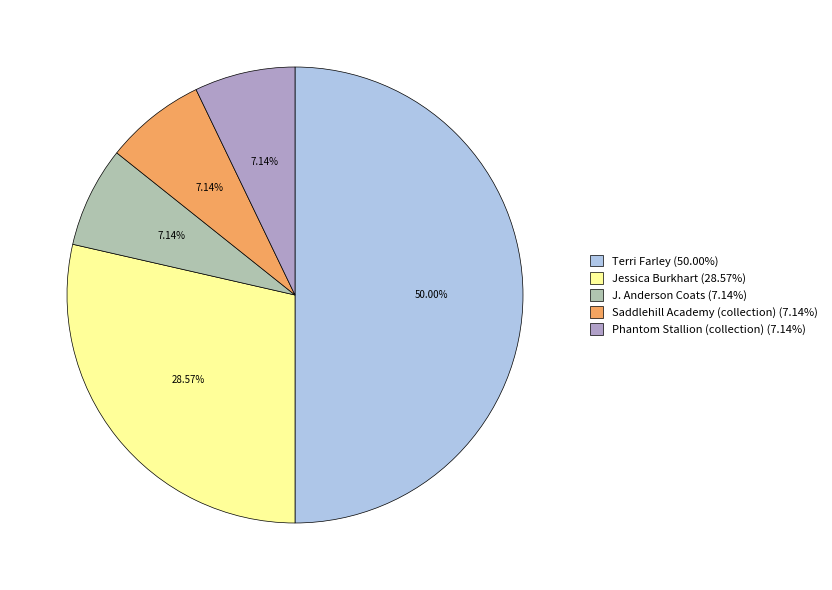

True or false: Saddlehill Academy (collection) accounts for 13% of the total.

False